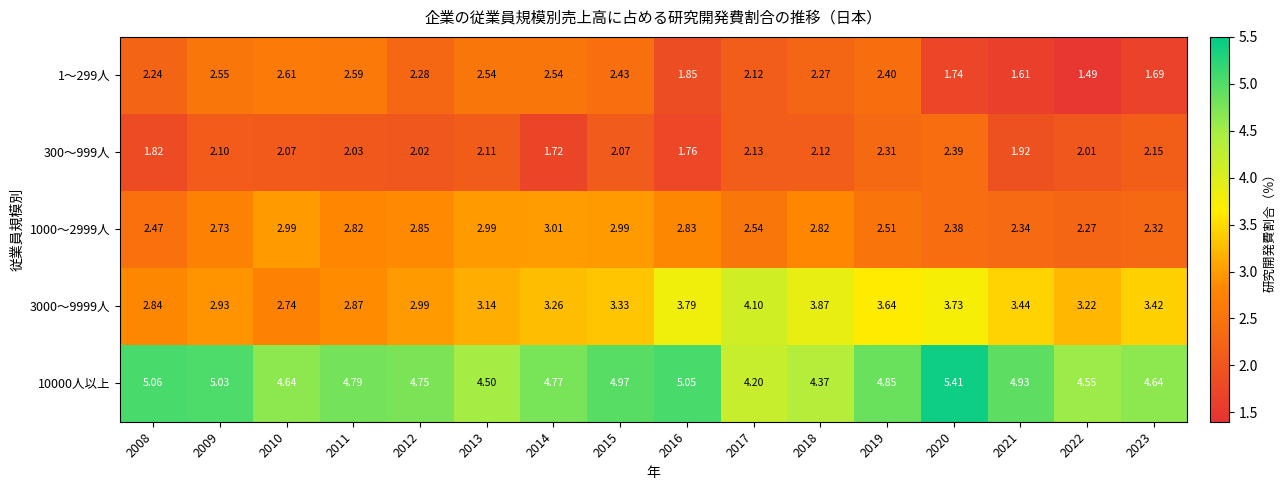

How many categories are shown in the chart?

16